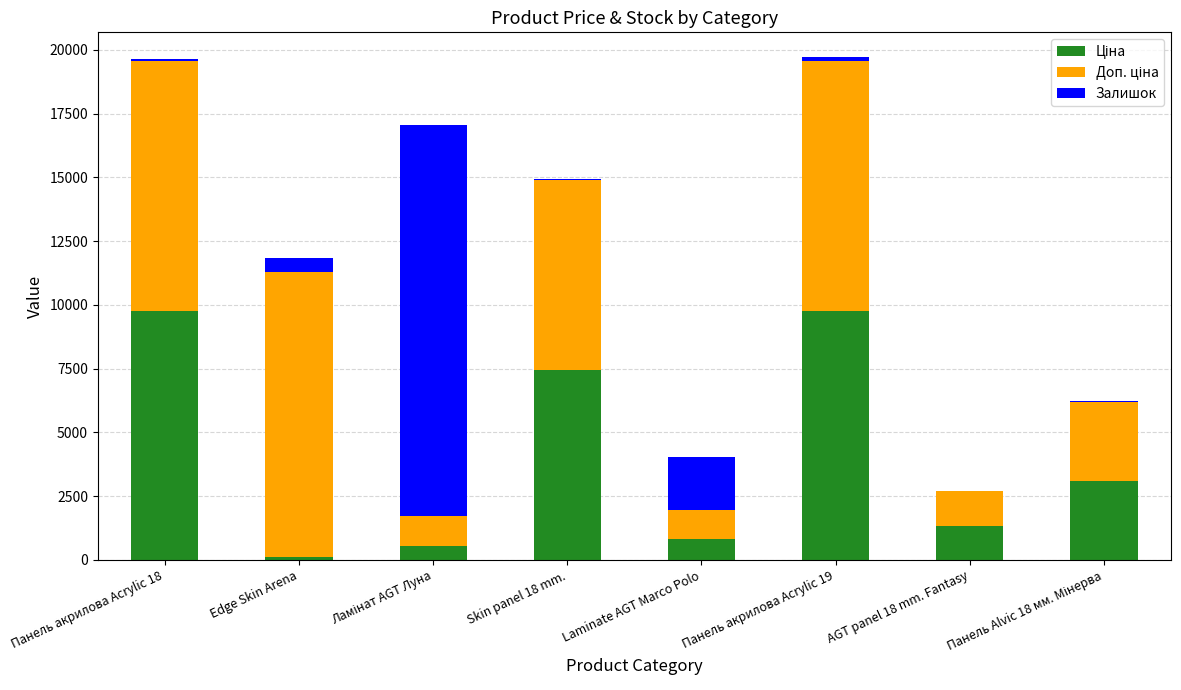

Rank the series at AGT panel 18 mm. Fantasy from highest to lowest value.

Доп. ціна, Ціна, Залишок